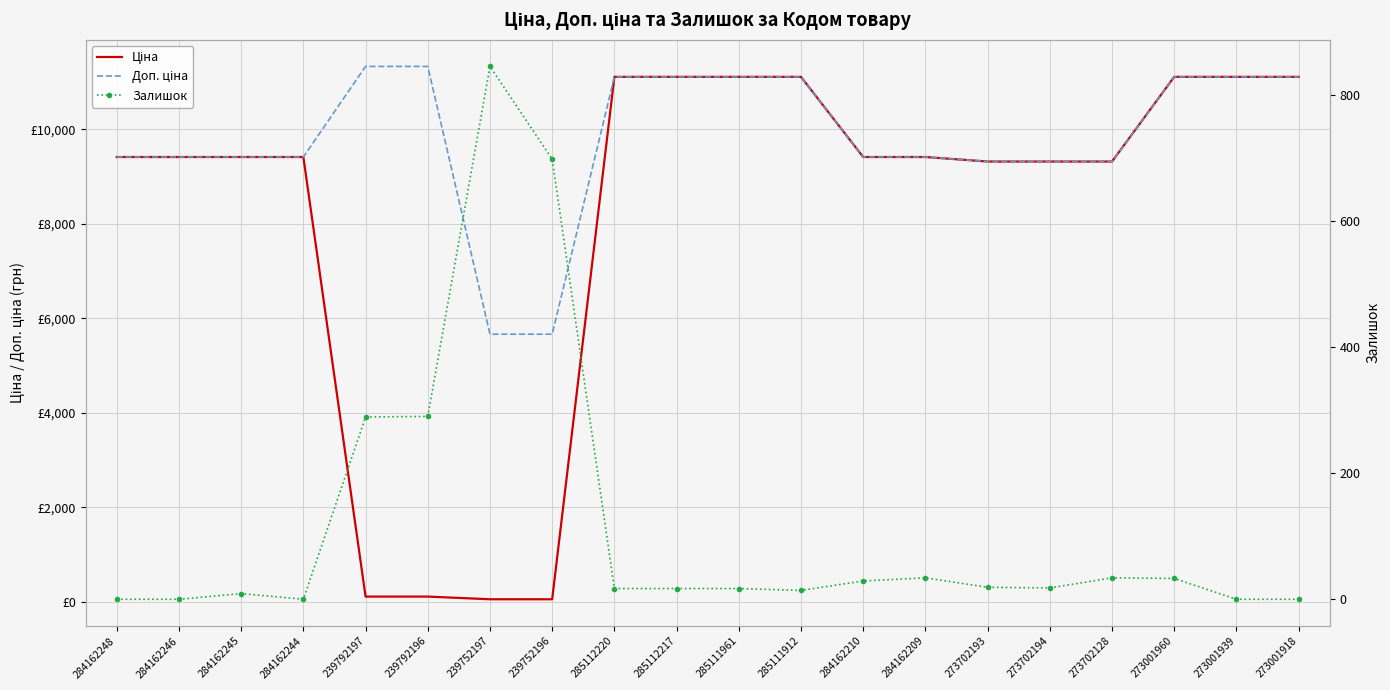

The value of Залишок at 285112217 is 17.0. True or false?

True